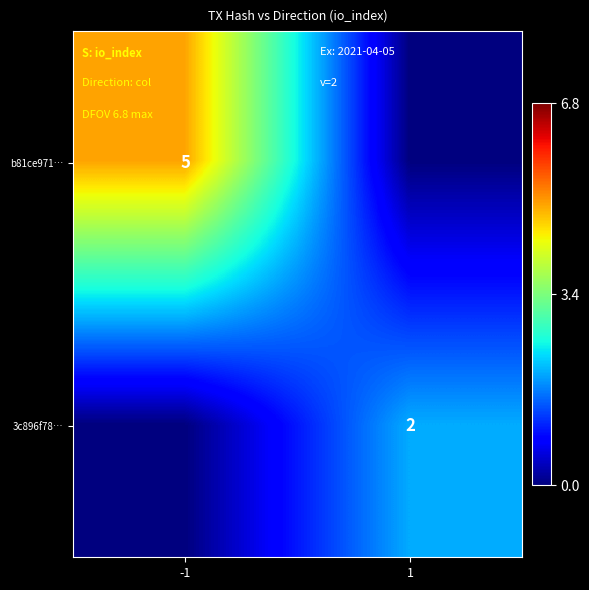

True or false: 3c896f78… has a value of 2 at 1.

True